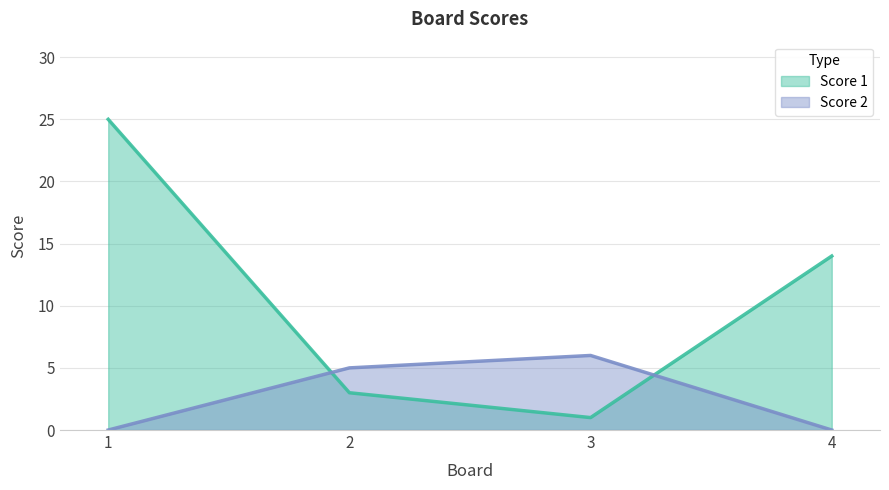

At which category is the sum across all series the highest?

1